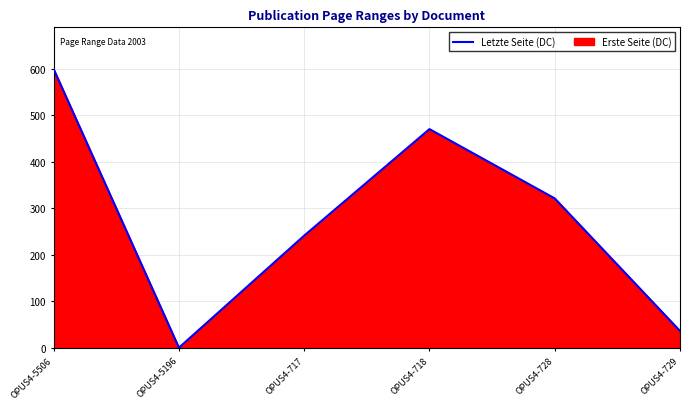

The value at OPUS4-728 is 568. True or false?

False